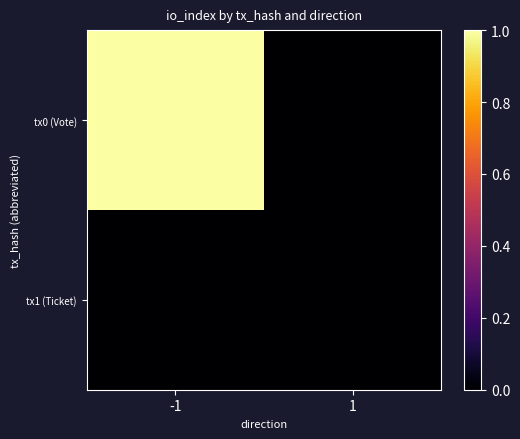

Which has a higher value, -1 or 1?

-1